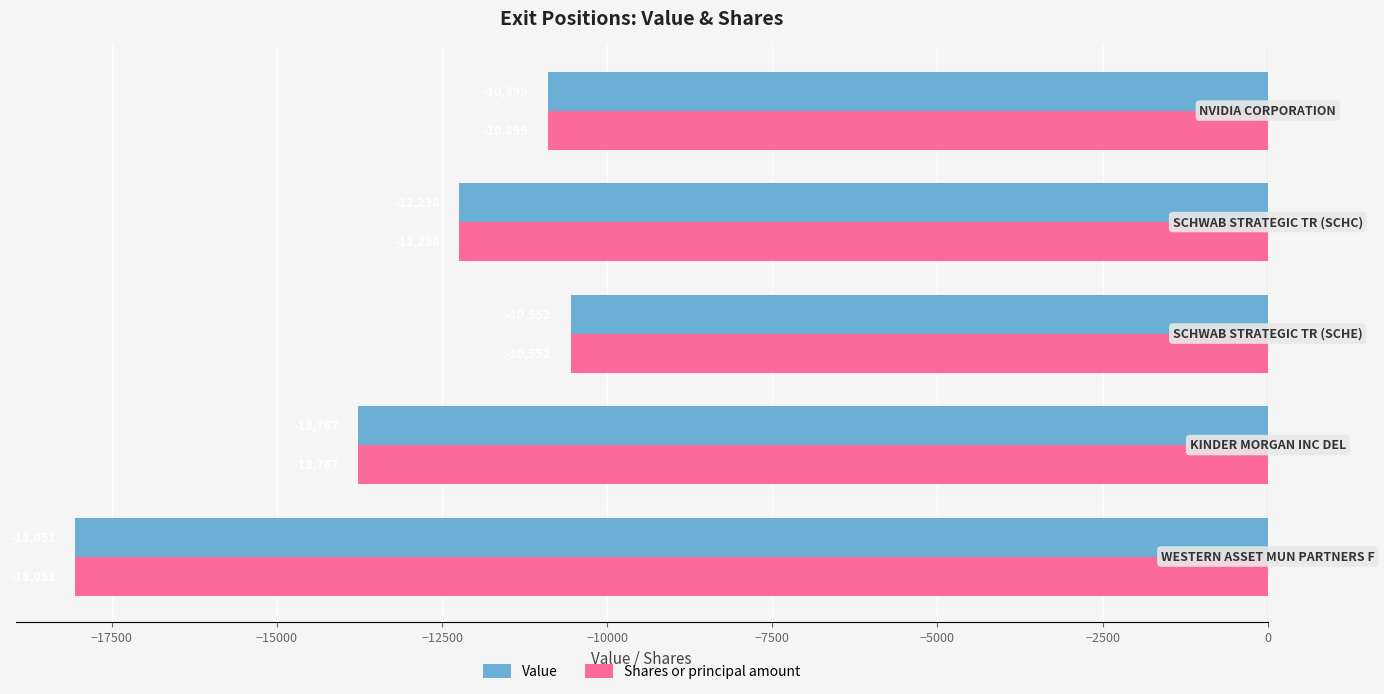

Count the number of categories in the chart.

5